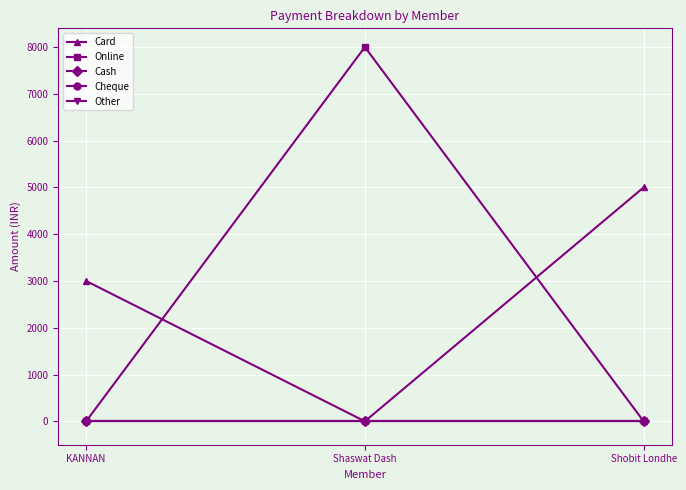

Is this an area chart (filled region under the line)?

No